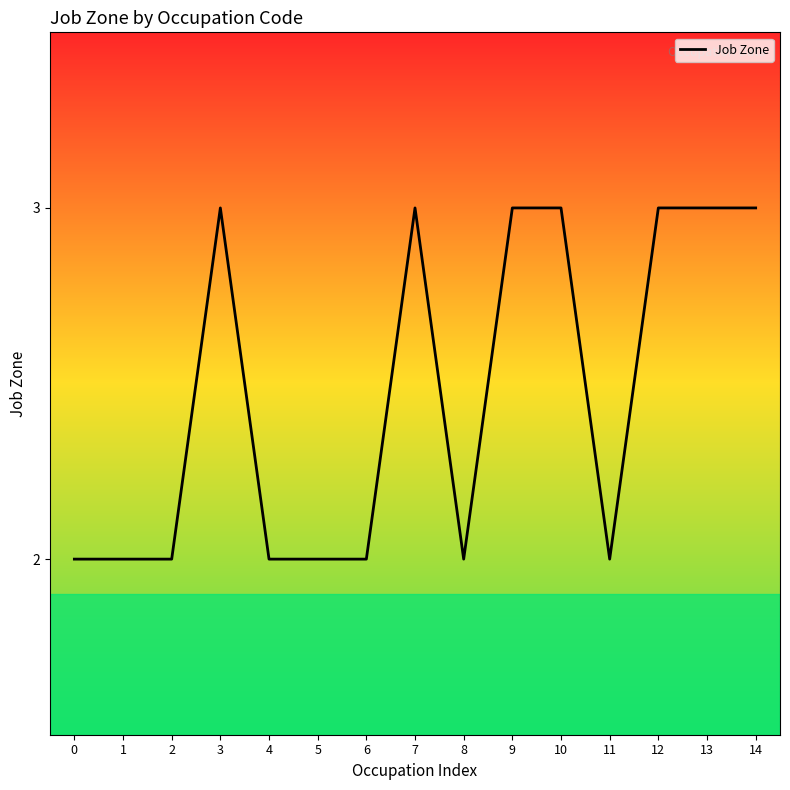

What is the difference between the second highest and second lowest values?

1